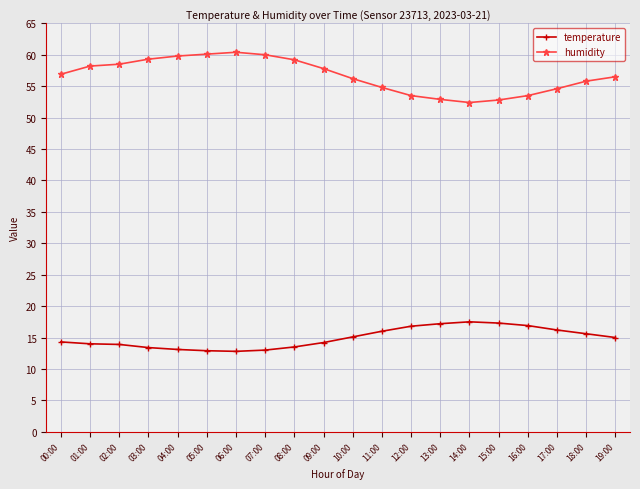

What is the sum of the temperature values at 04:00 and 07:00?

26.1